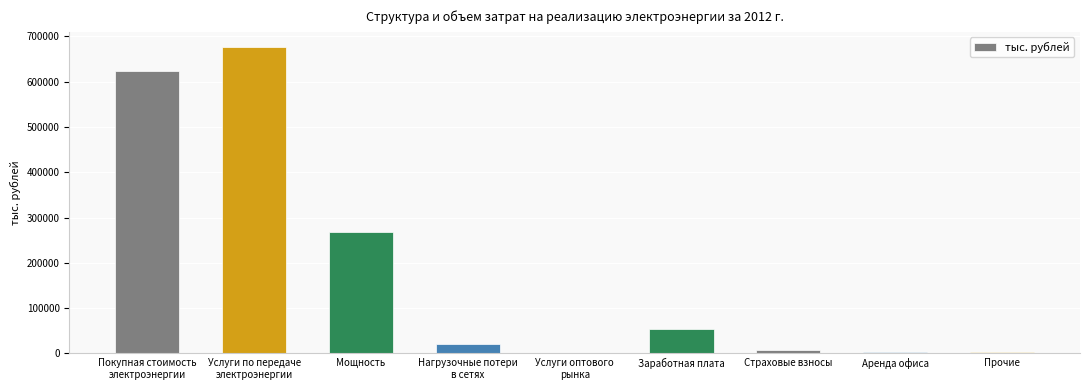

What is the maximum value shown in the chart?

676091